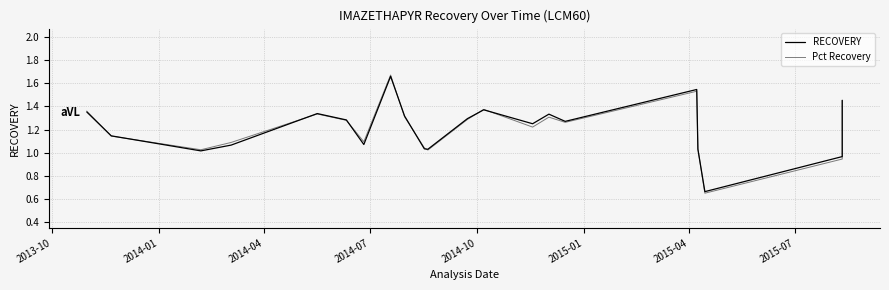

Rank the series by their average value, from highest to lowest.

RECOVERY, Pct Recovery